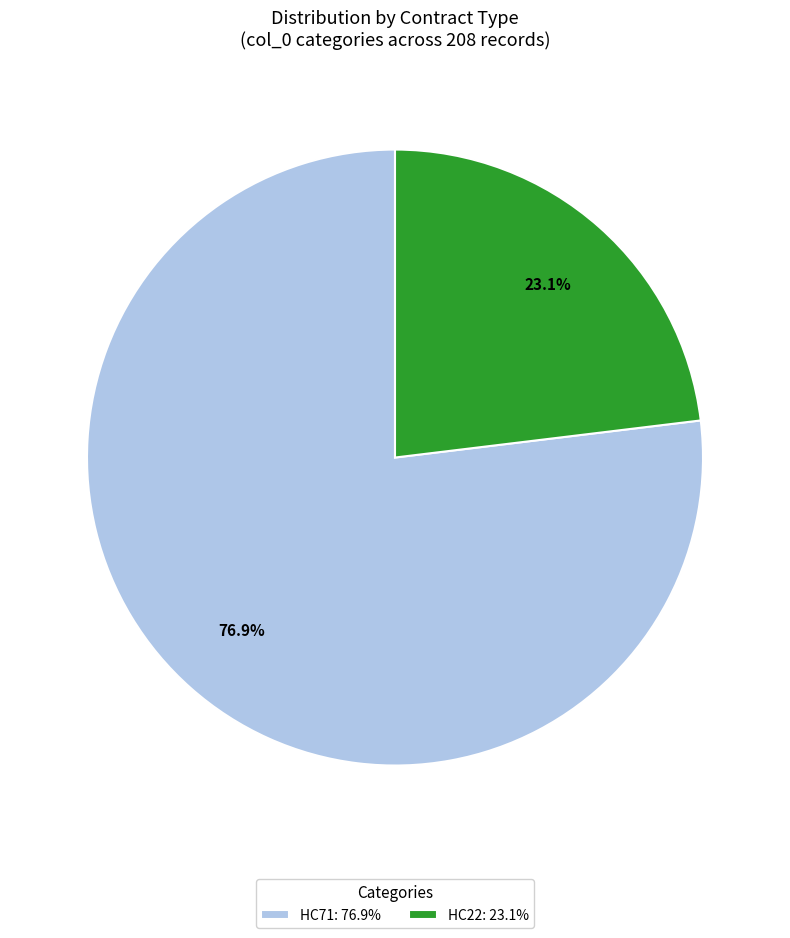

How many slices are in this pie chart?

2